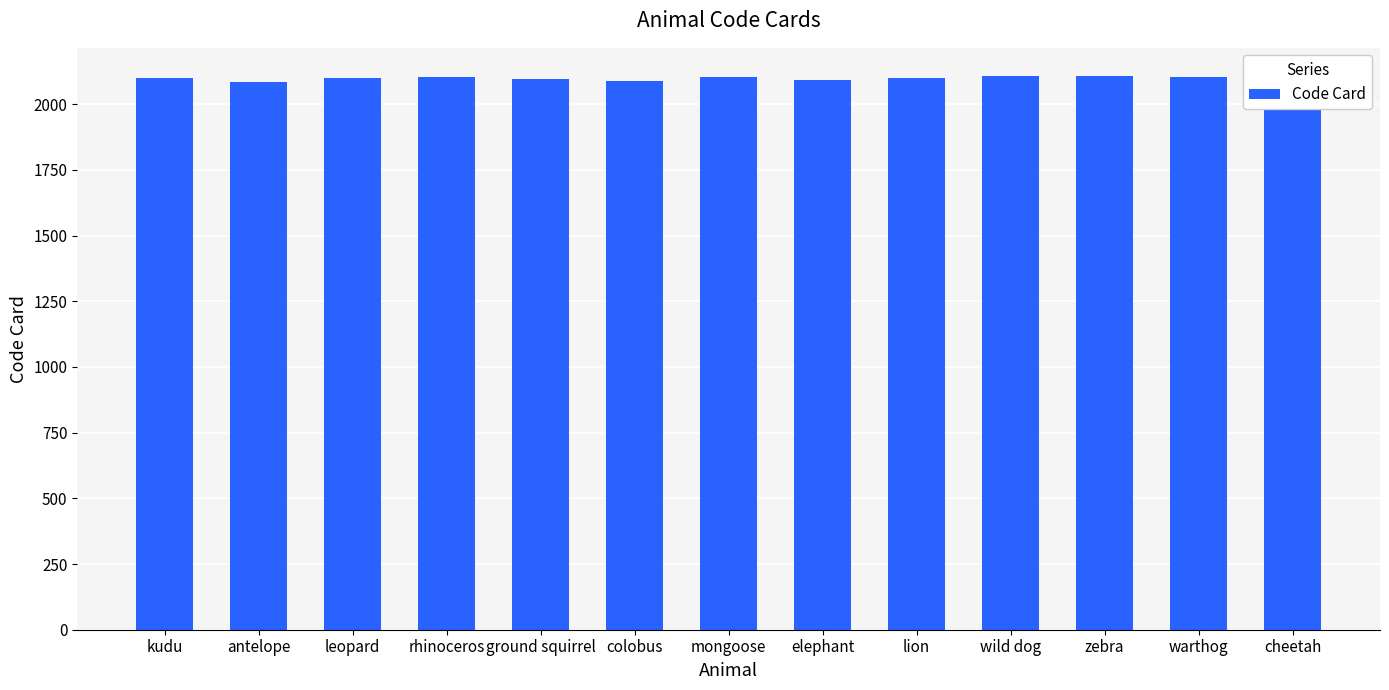

What is the ratio of the value at ground squirrel to the value at mongoose?

1.0